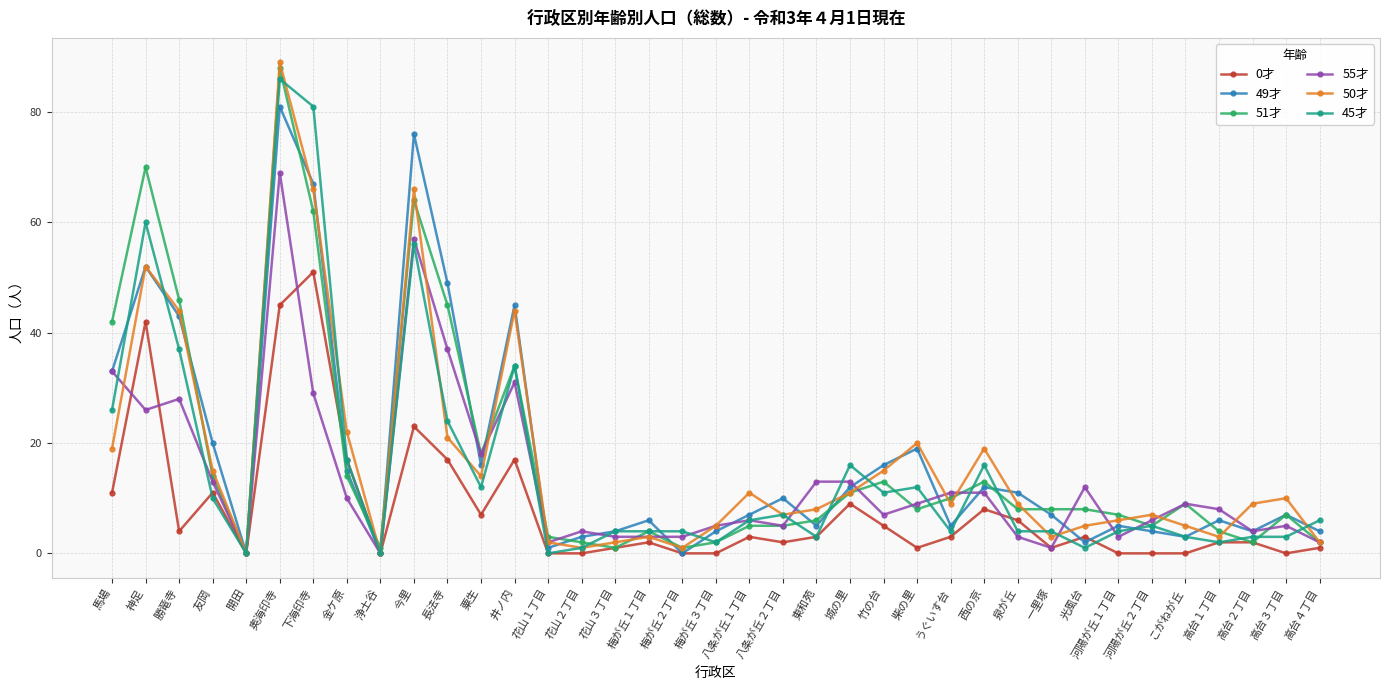

How many distinct data groups are displayed?

6